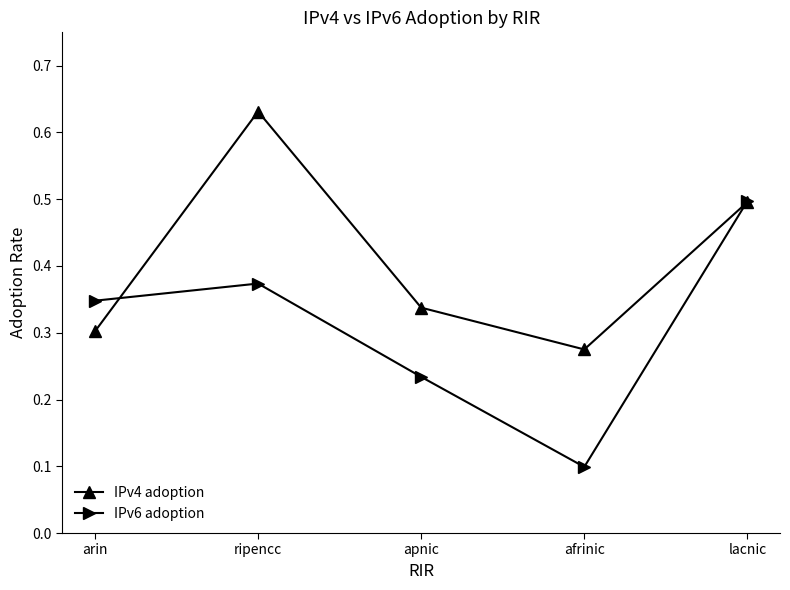

Is it true that IPv4 adoption equals 0.3 at arin?

True